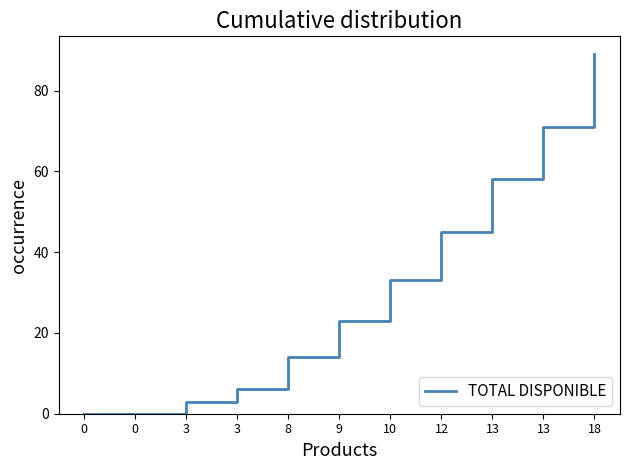

Does the chart have visible grid lines?

No